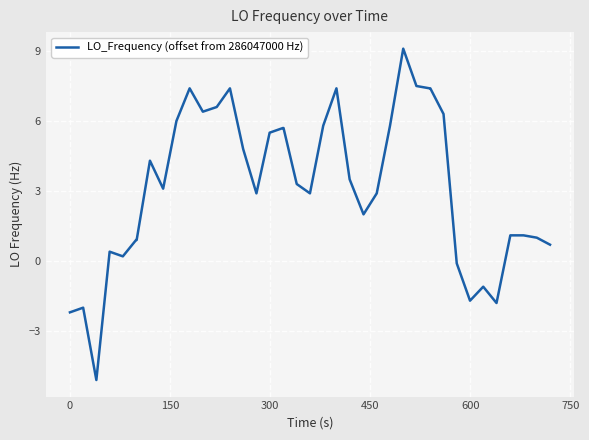

What is the smallest value displayed?

-5.1